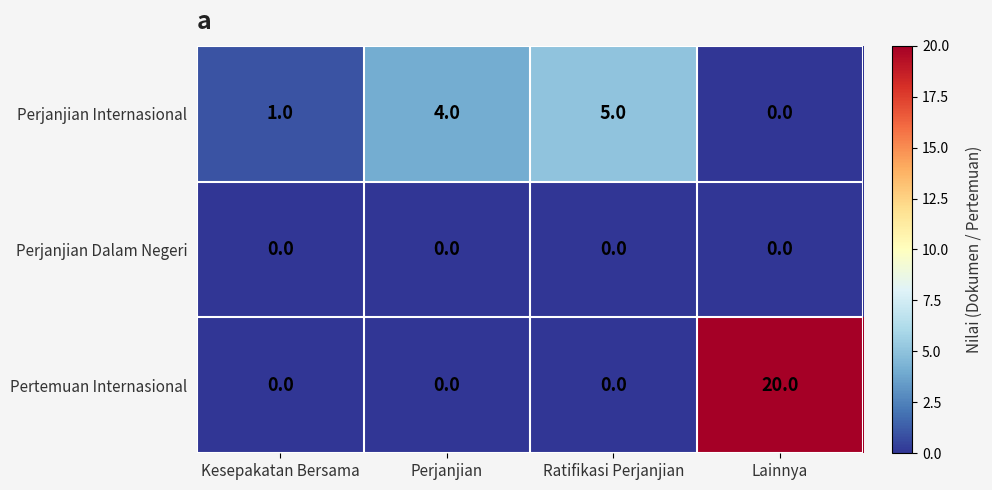

What is the sum of all Pertemuan Internasional values?

20